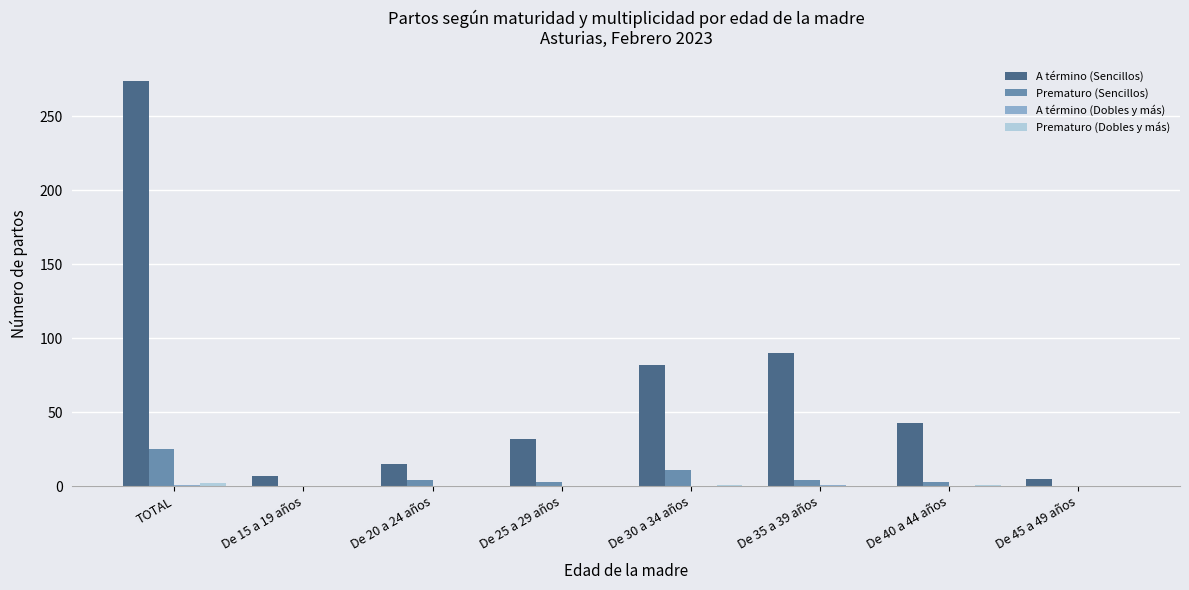

Is the value of Prematuro (Sencillos) at De 15 a 19 años greater than the value of A término (Sencillos) at De 40 a 44 años?

No